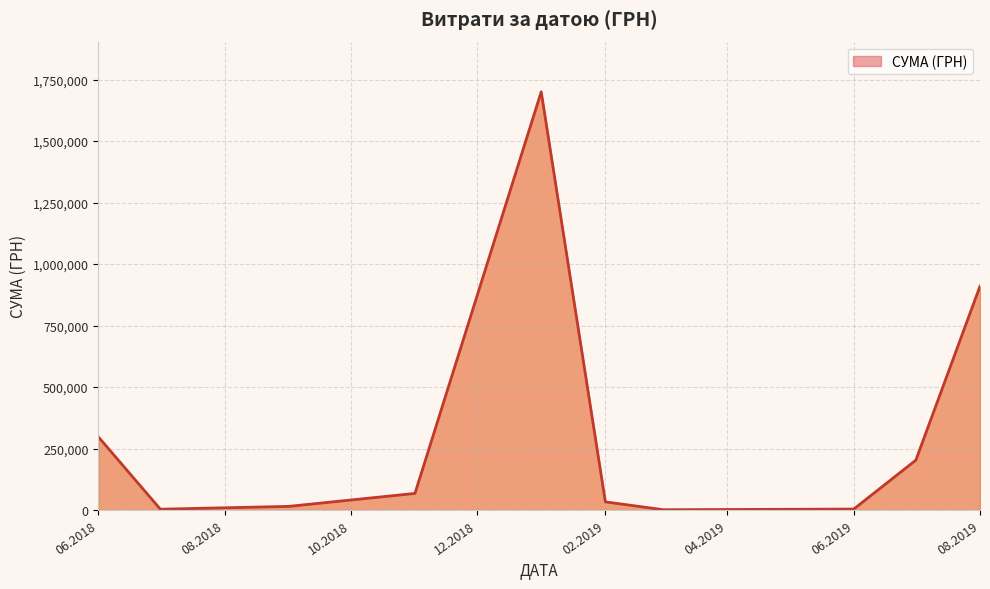

What is the greatest value displayed?

1700224.2